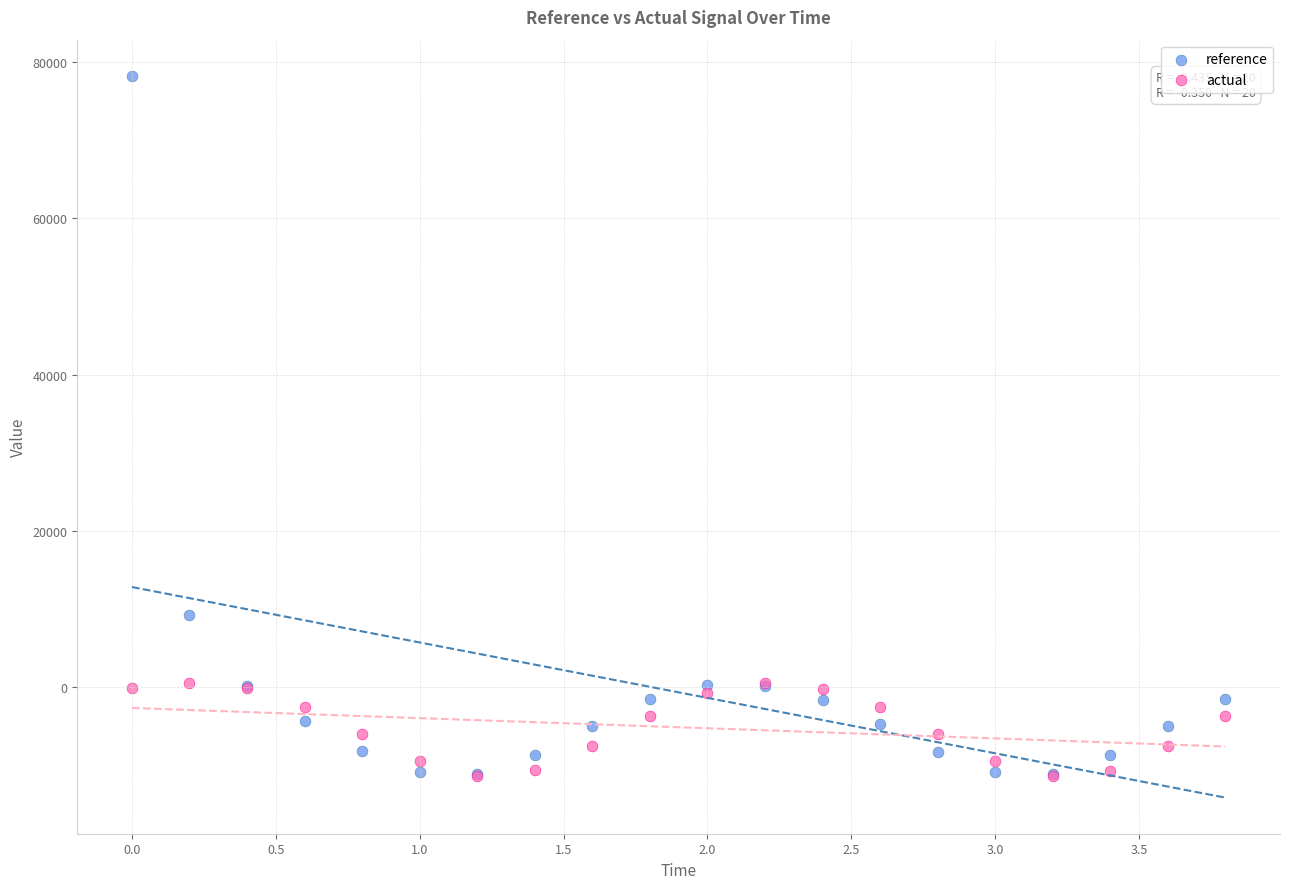

In the reference series, what Y value is closest to 33580?

9214.4